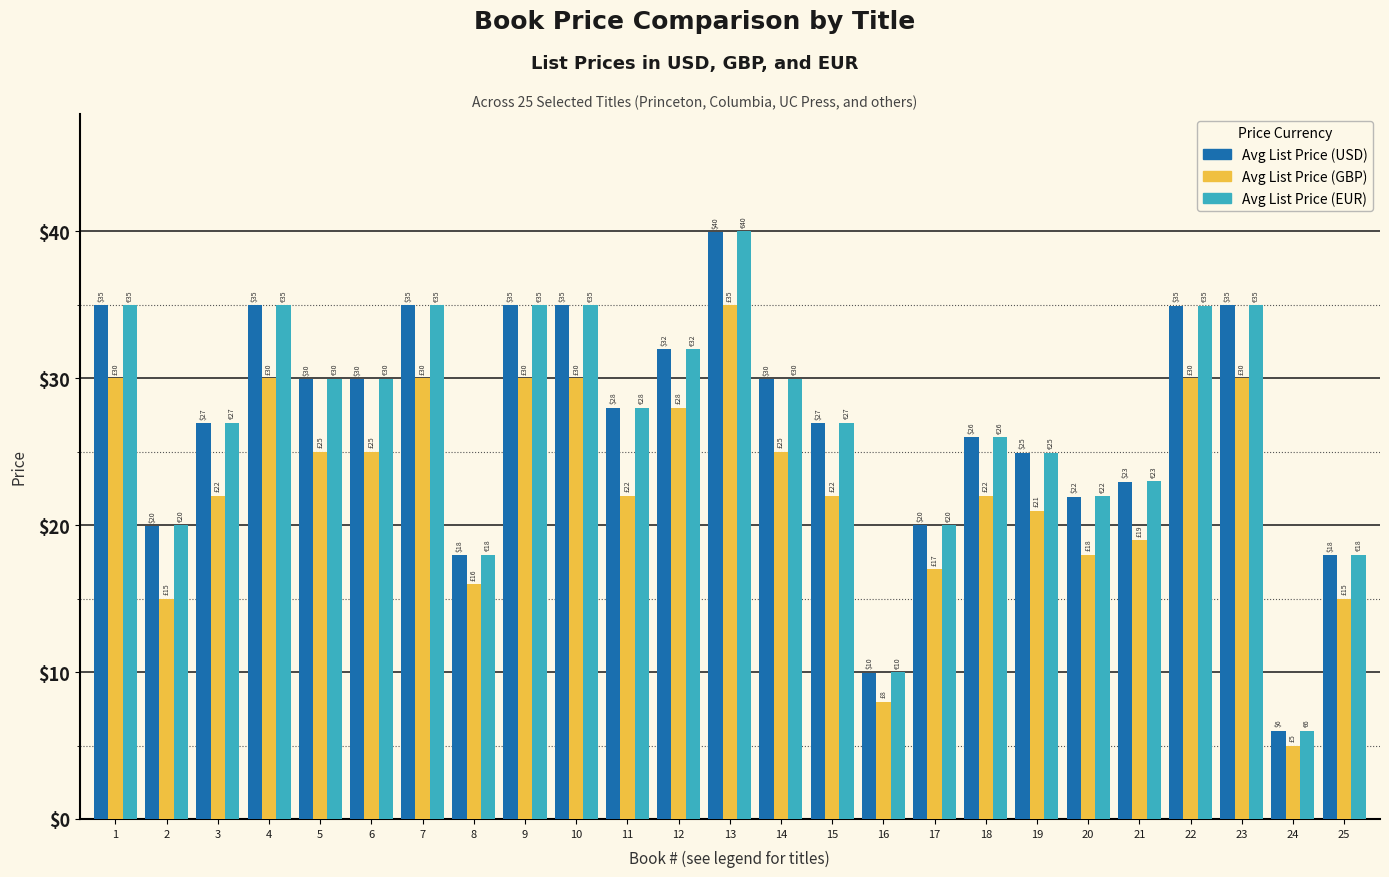

How many bars are there in total?

75